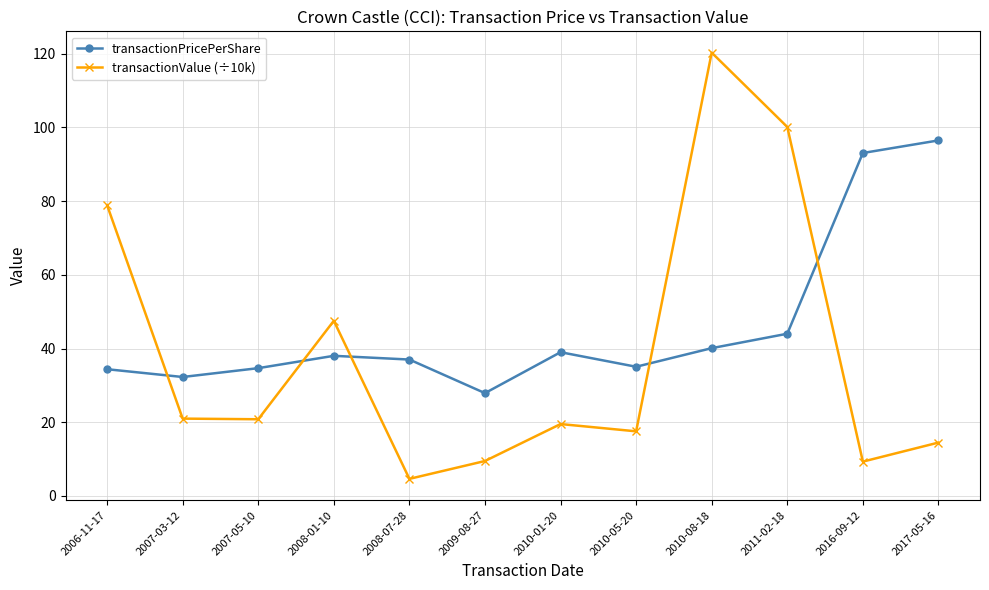

Rank the series by their average value, from highest to lowest.

transactionPricePerShare, transactionValue (÷10k)